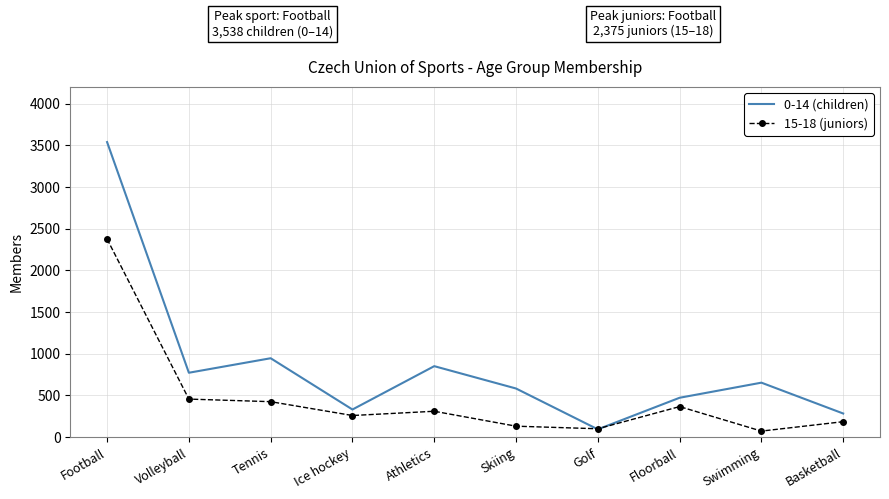

What is the maximum value shown in the chart?

3538